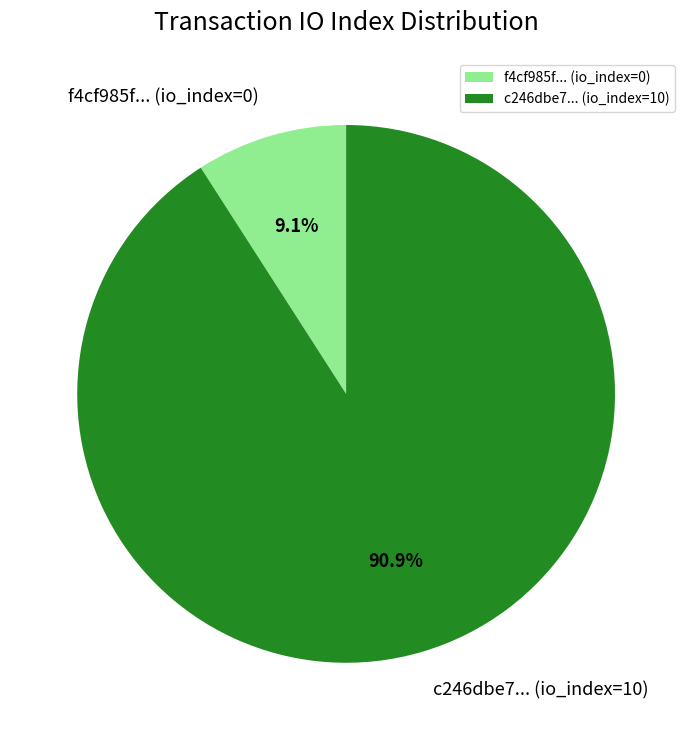

What is the ratio of the value at c246dbe7... (io_index=10) to the value at f4cf985f... (io_index=0)?

10.0